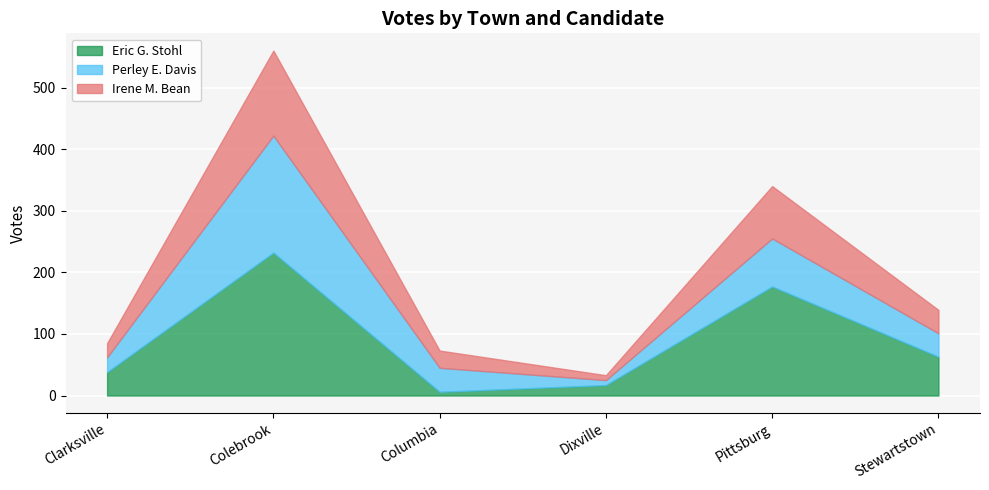

How many data points in Irene M. Bean are above 38?

2